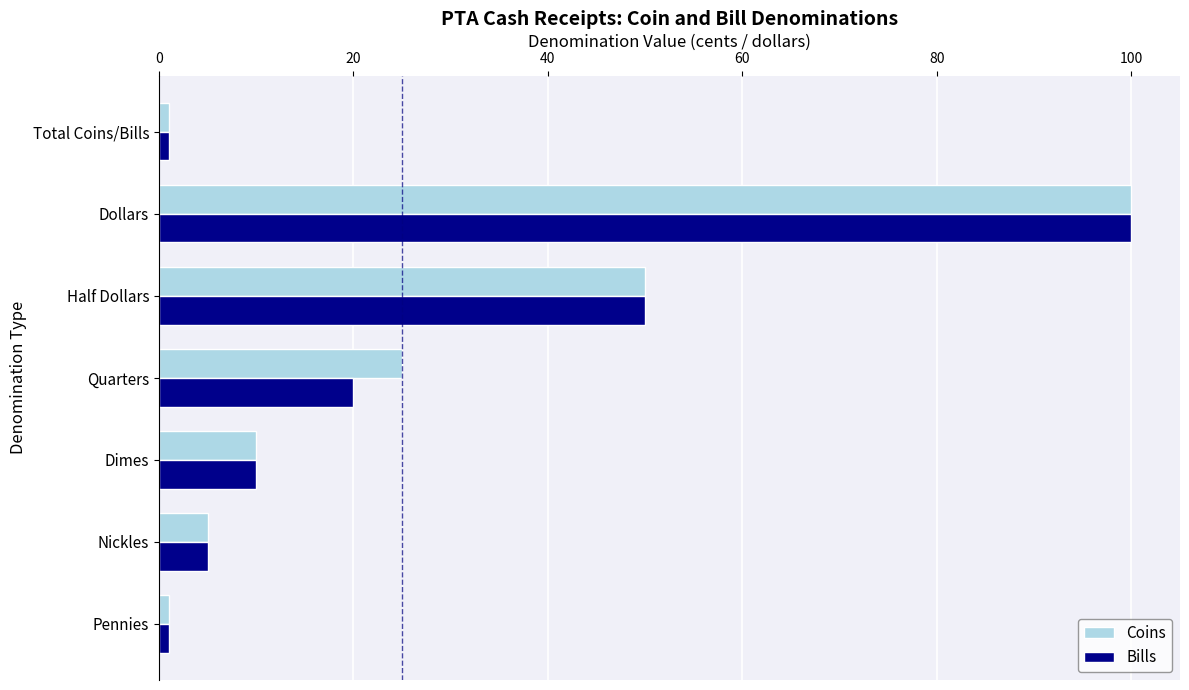

True or false: Coins has a value of 10 at Dimes.

True